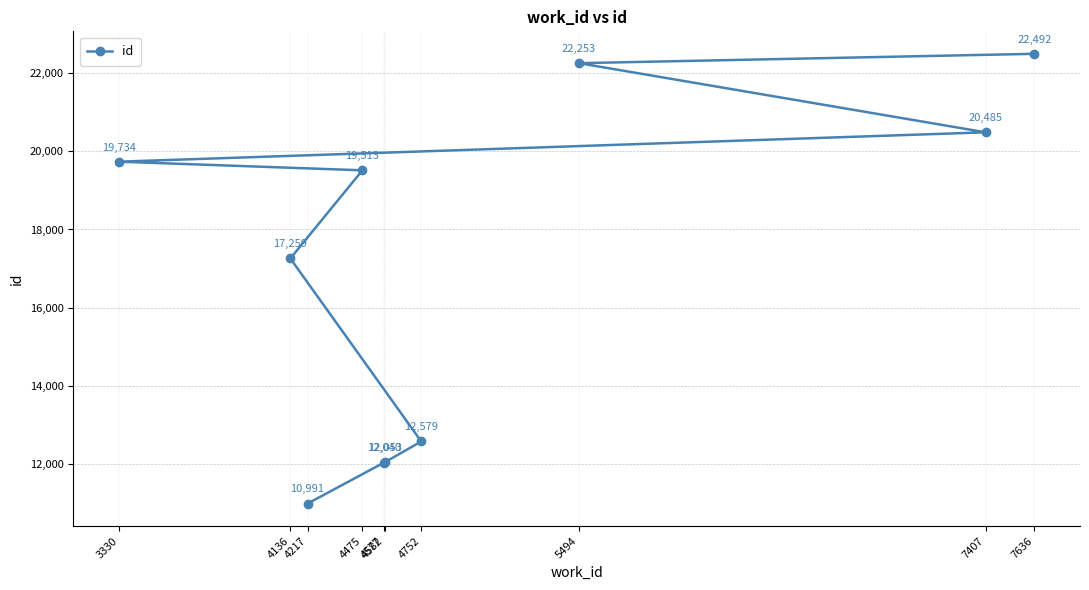

What is the value of the 7th point from the left?

12579